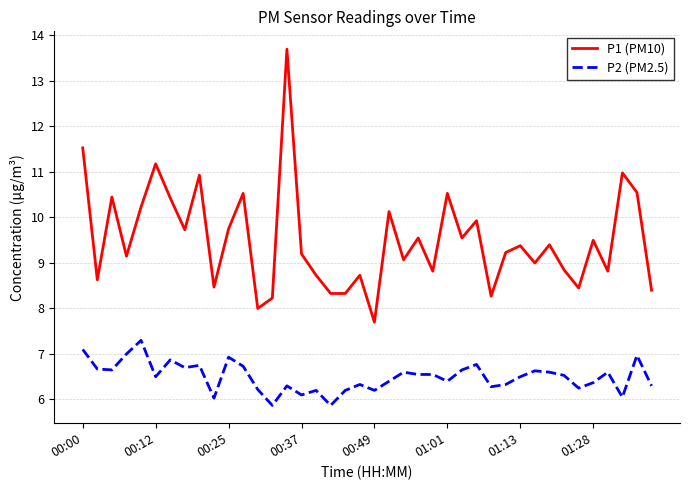

Which series has the largest total across all categories?

P1 (PM10)